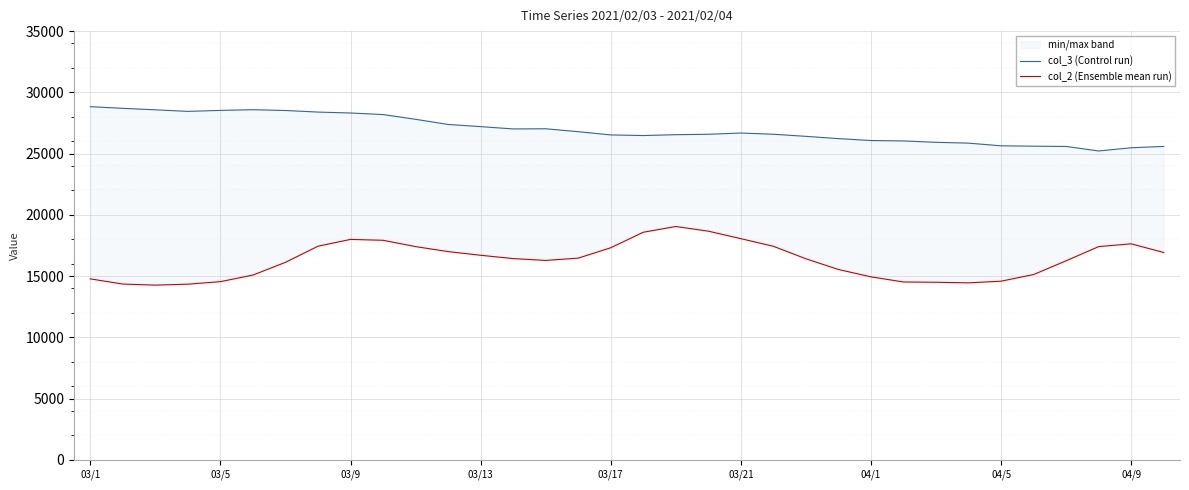

How many interior local peaks does the col_2 (Ensemble mean run) series have?

3